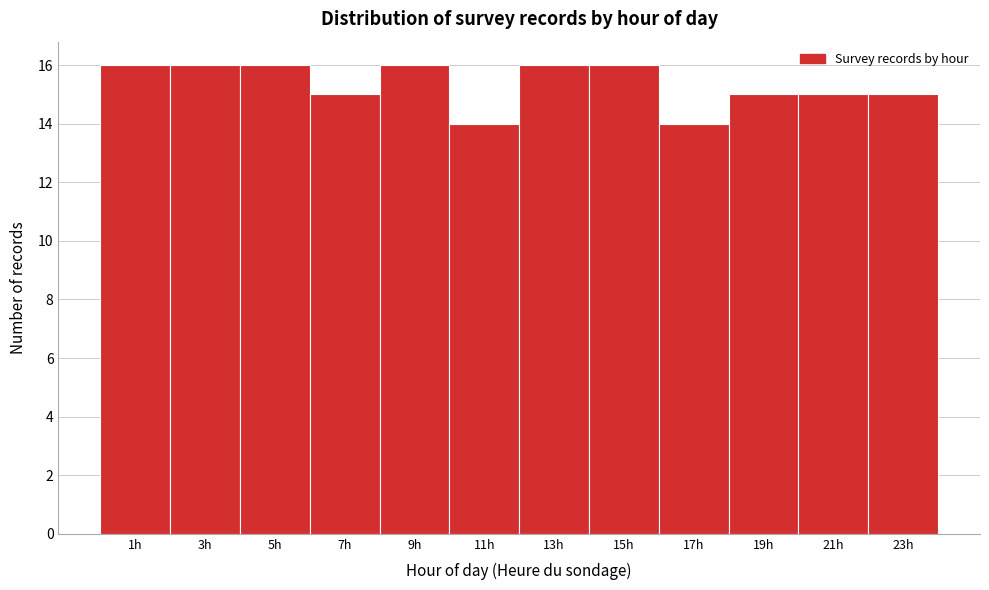

Reading left to right, list every bar in this chart as the range it spans on the x-axis followed by its height. The values are not printed on the chart, so give them approximately, as read against the axis.

0 to 2: 16
2 to 4: 16
4 to 6: 16
6 to 8: 15
8 to 10: 16
10 to 12: 14
12 to 14: 16
14 to 16: 16
16 to 18: 14
18 to 20: 15
20 to 22: 15
22 to 24: 15